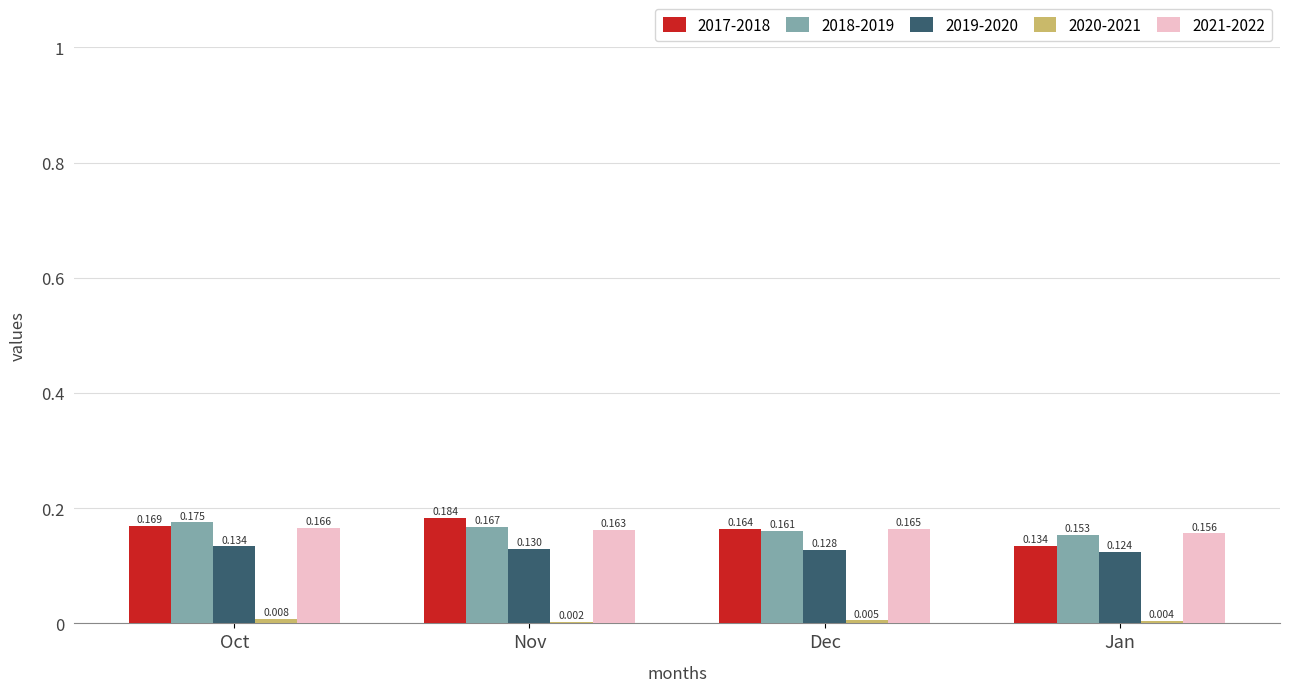

At which category is the sum across all series the highest?

Oct